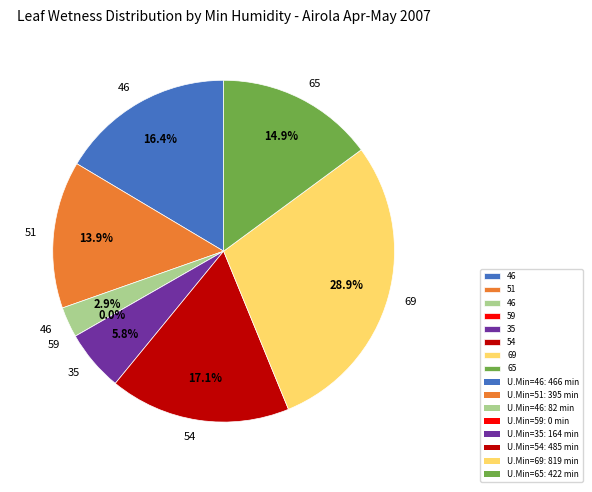

Is there a majority slice in this chart?

No